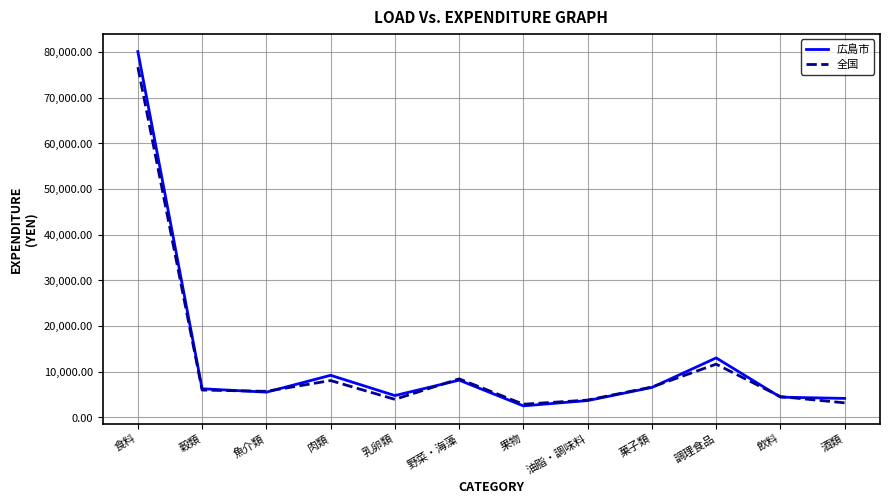

What position from the right is 菓子類?

4